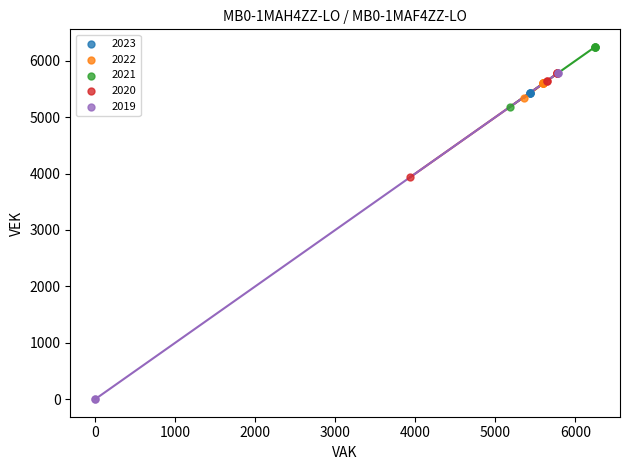

Which series contains the lowest Y value?

2019